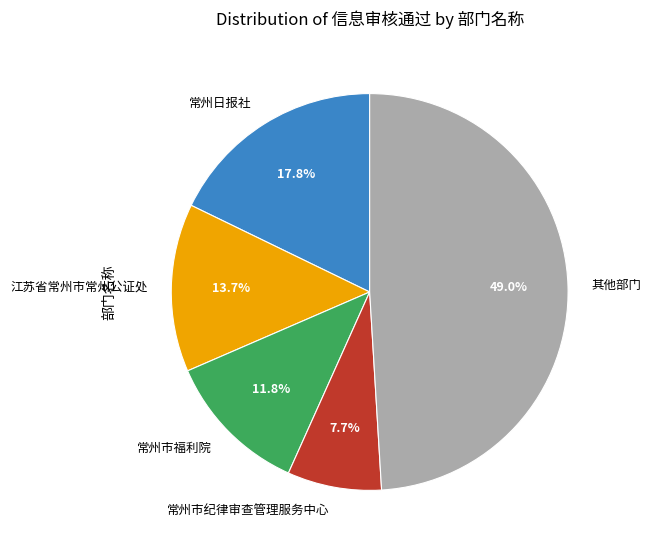

Is 常州市福利院 the majority of the pie?

No